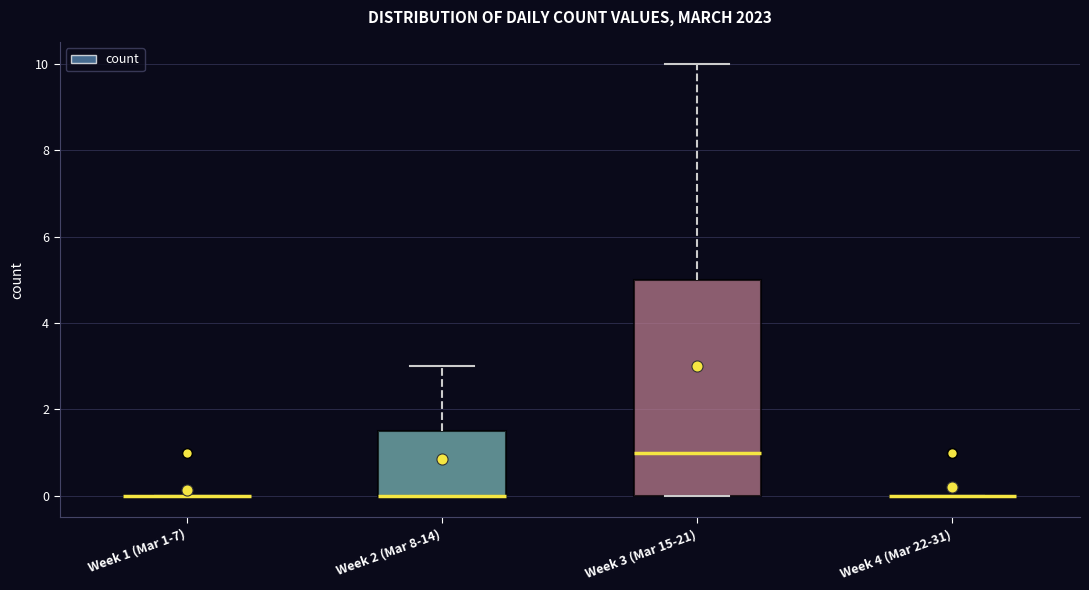

Where does the upper whisker of the box for Week 3 (Mar 15-21) end on the y-axis? The values are not printed on the chart, so give them approximately, as read against the axis.

10.0